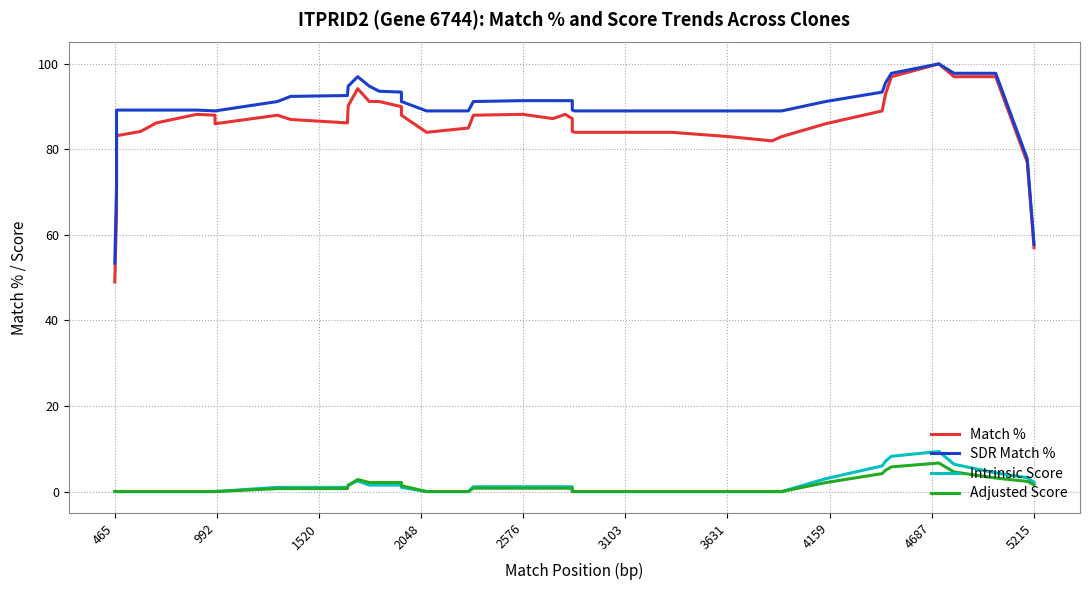

Is it true that Adjusted Score equals 1.1 at 22?

False